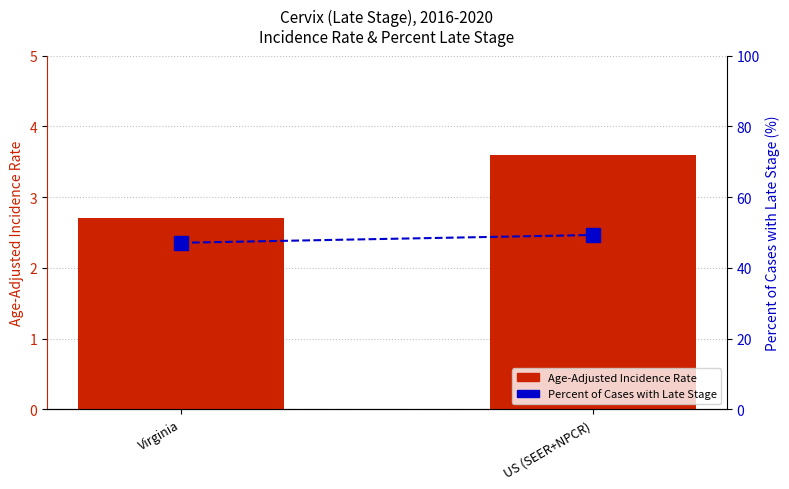

Reading left to right, extract all data points from this chart.

Age-Adjusted Incidence Rate: Virginia=2.7	US (SEER+NPCR)=3.6
Percent of Cases with Late Stage: Virginia=47.1	US (SEER+NPCR)=49.3